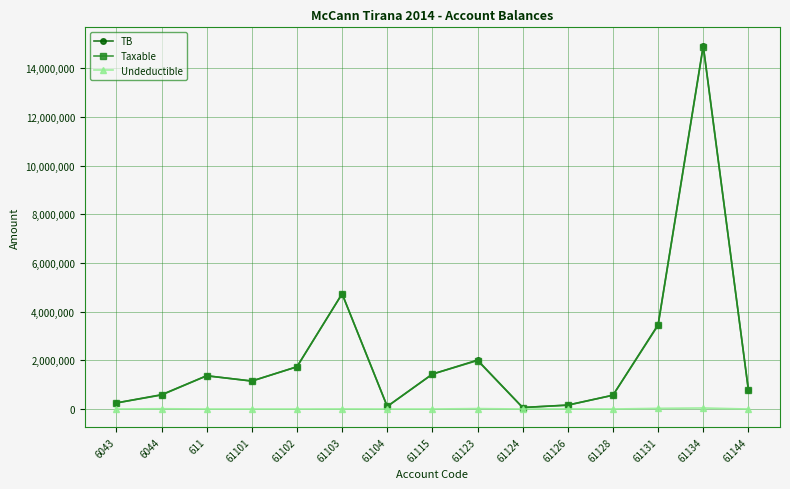

At which category is the sum across all series the highest?

61134